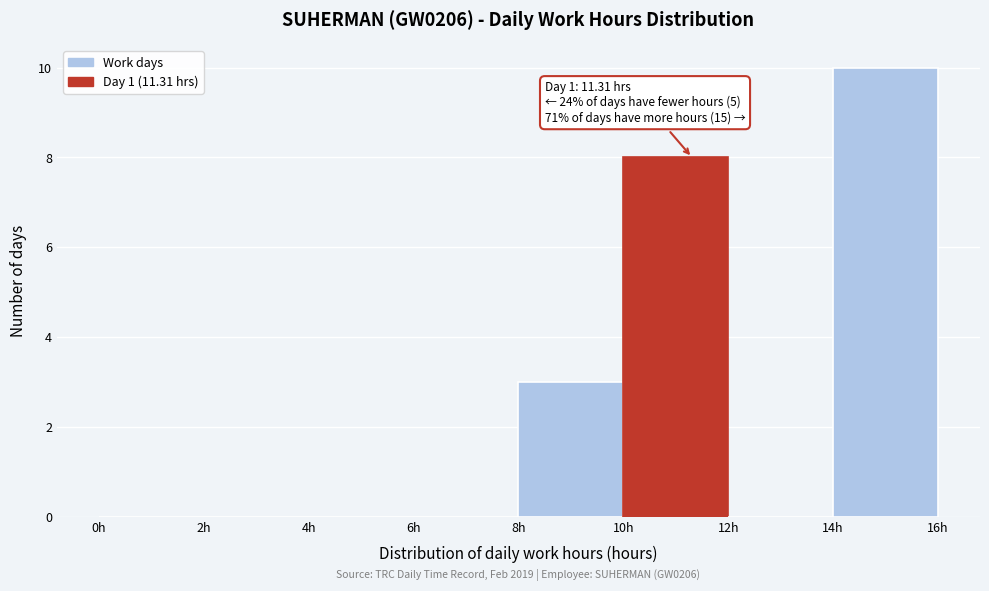

Over which range of the x-axis is the bar tallest?

14 to 16